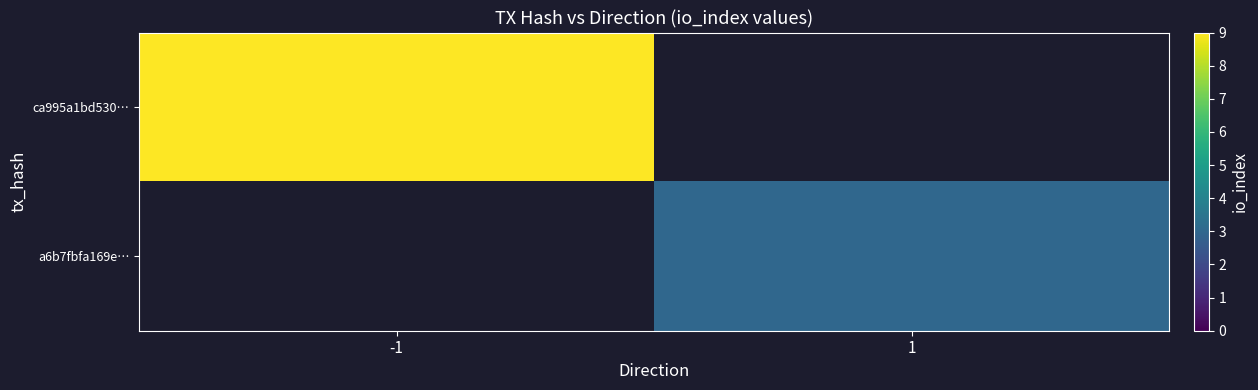

What is the smallest value displayed?

3.0